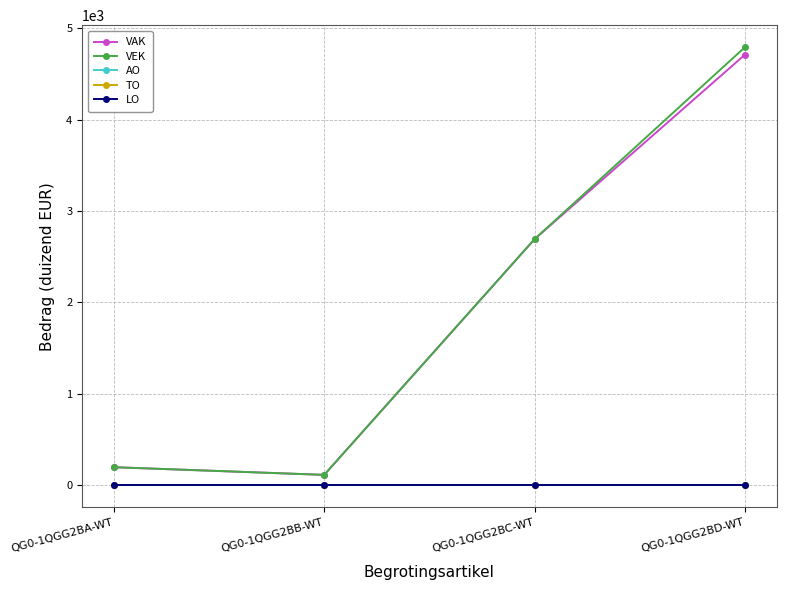

At which label is VAK closest to 2412?

QG0-1QGG2BC-WT